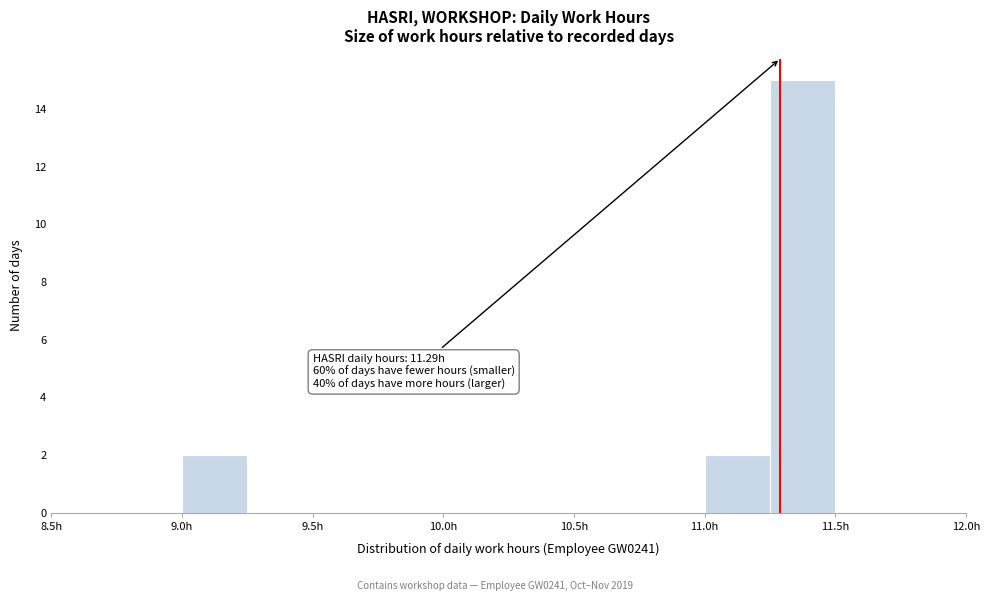

Which range on the x-axis has the tallest bar?

11.25 to 11.50